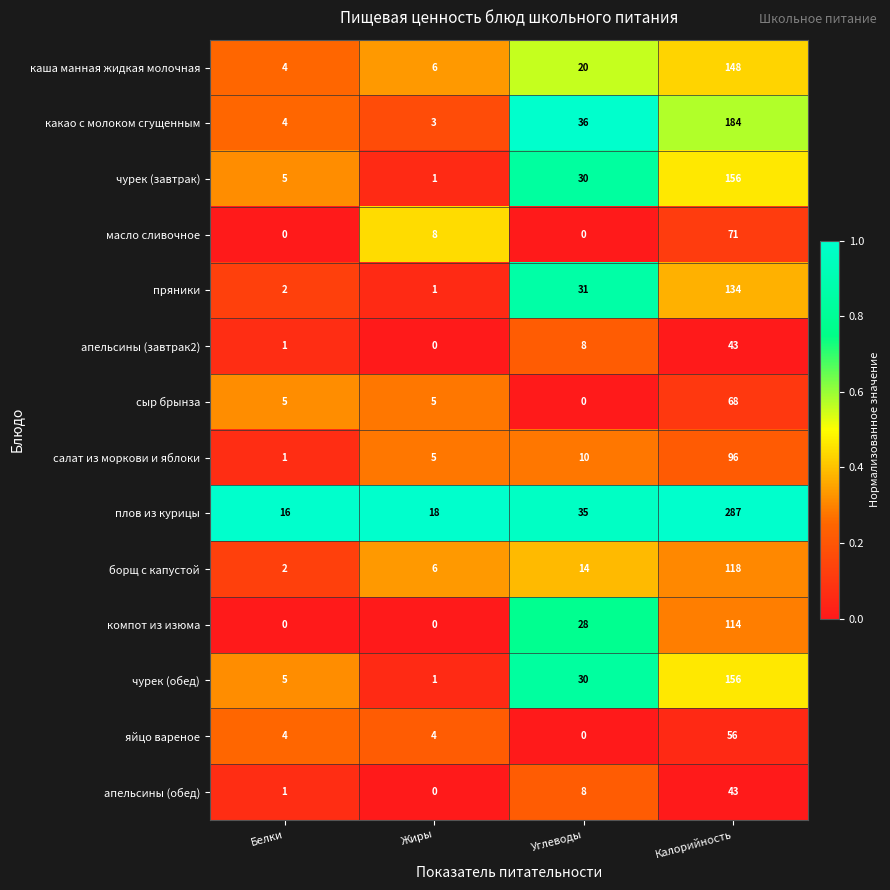

How many distinct data groups are displayed?

14